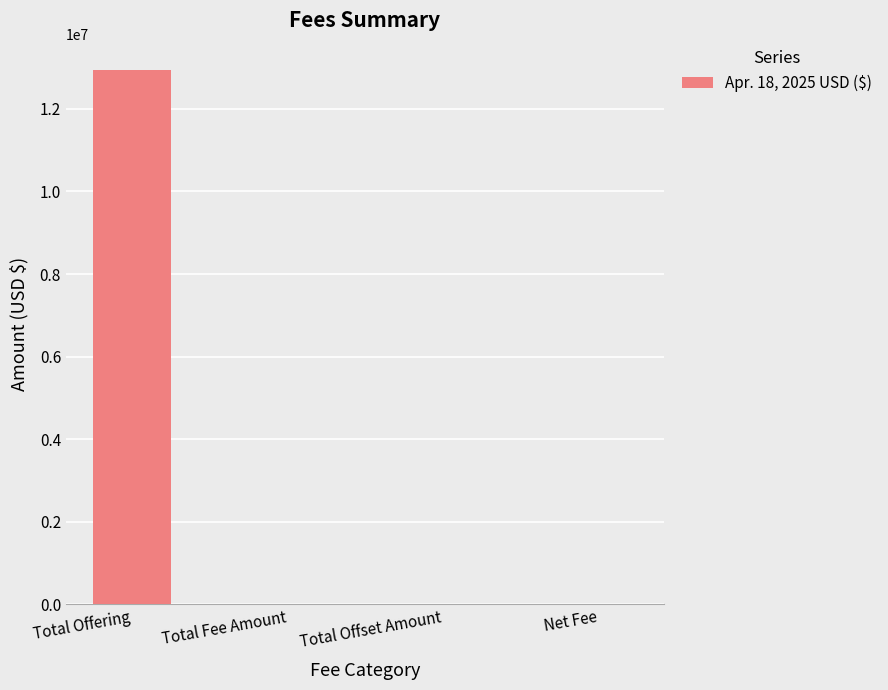

What is the difference between the values at Total Offset Amount and Total Offering?

12932500.0